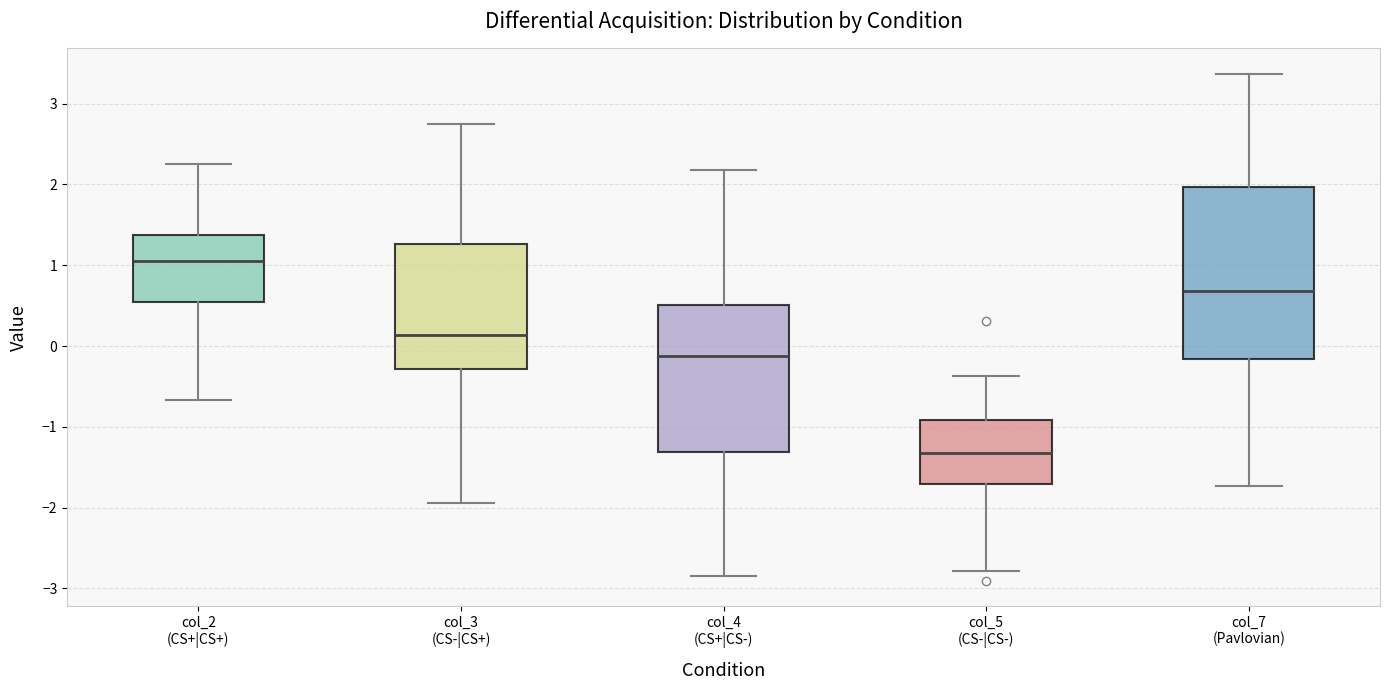

Which box has the highest median line?

col_2 (CS+|CS+)